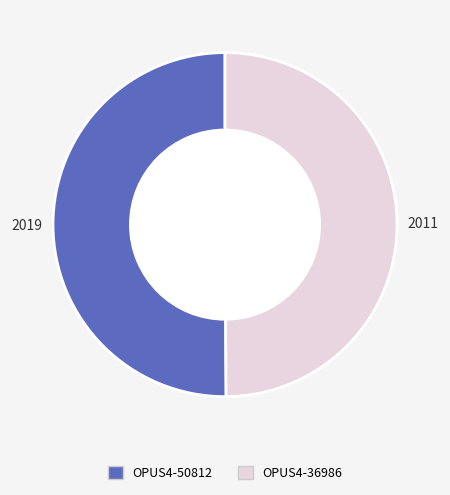

Is the sum of OPUS4-36986 and OPUS4-50812 greater than half?

Yes